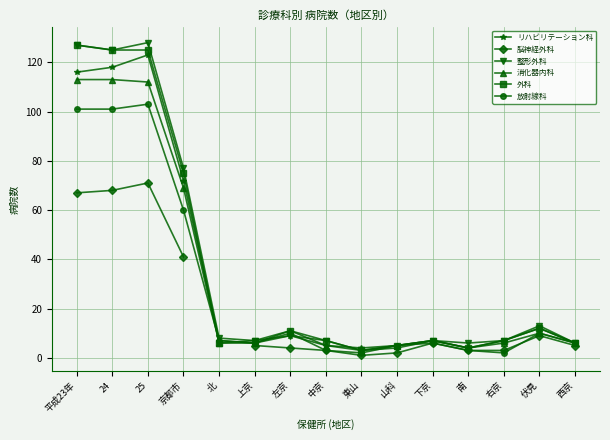

How many times do 放射線科 and リハビリテーション科 cross each other?

1